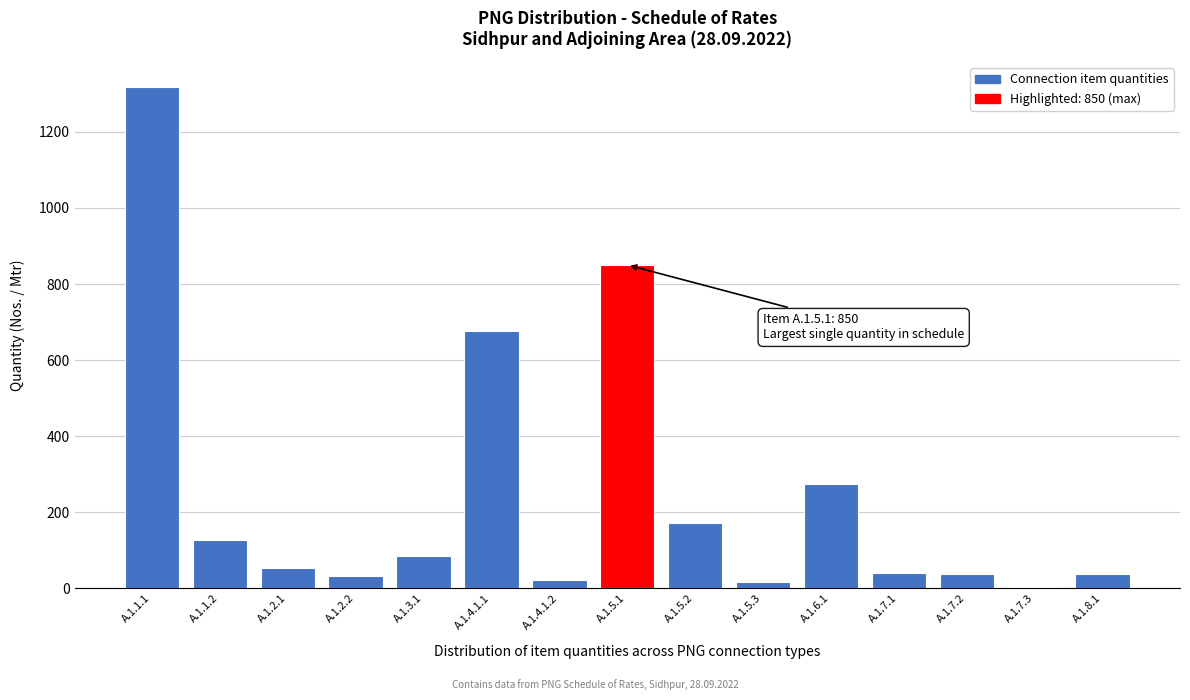

What is the change in value from A.1.1.2 to A.1.7.1?

-87